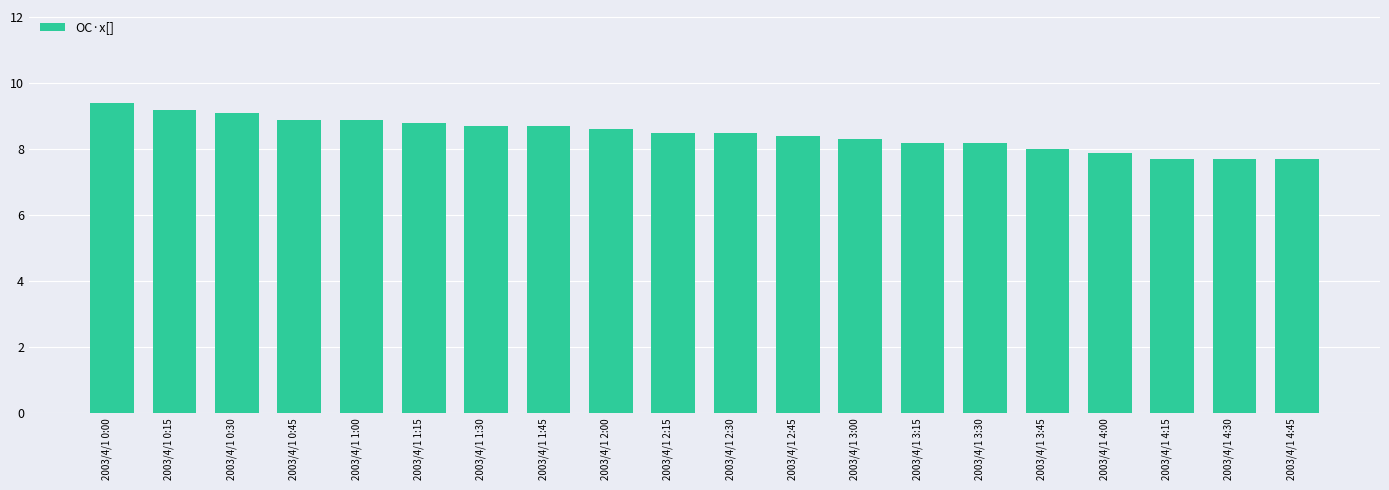

True or false: the data shows 9.2 at 2003/4/1 0:15.

True